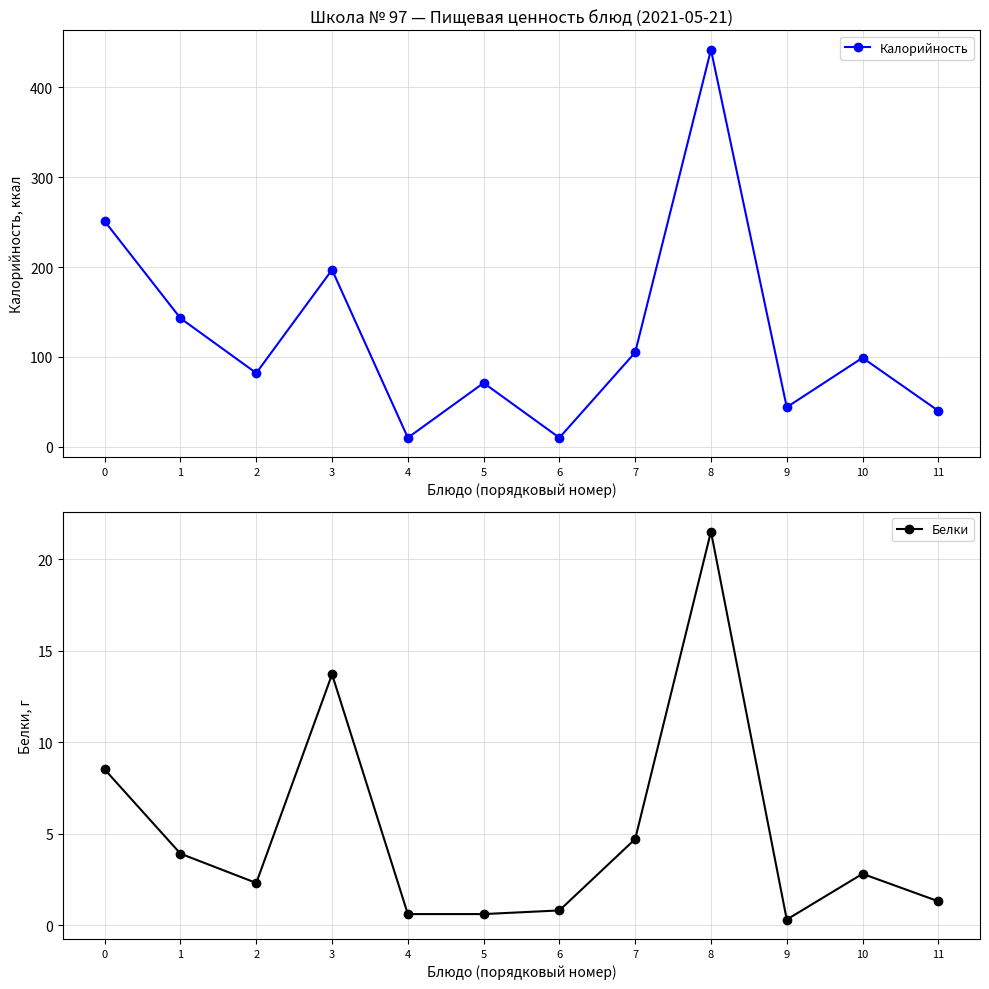

In Белки, how many points are lower than both neighbors (excluding endpoints)?

2